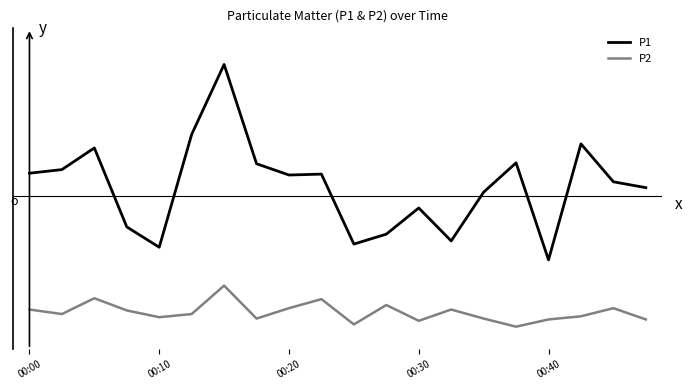

What are all the series names shown in the legend?

P1, P2